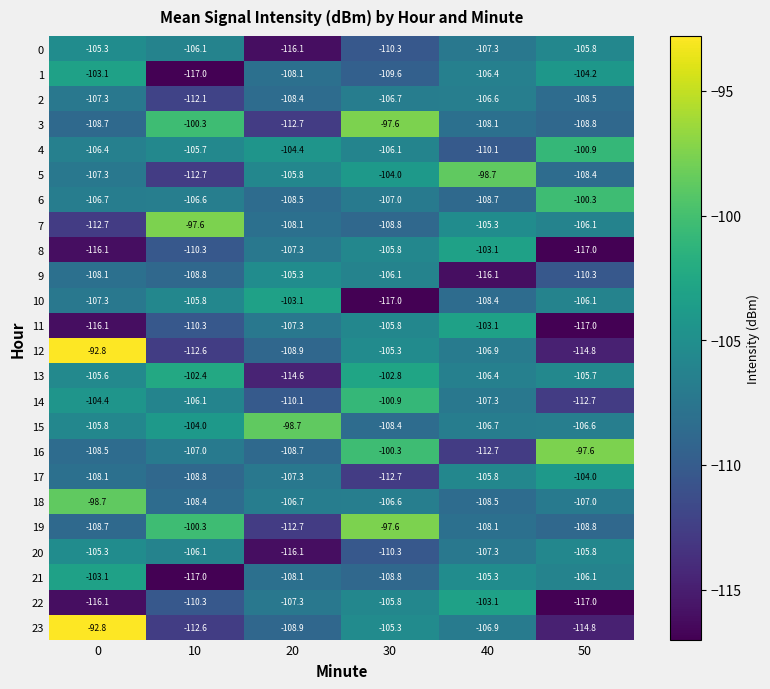

Where is 20 nearest to the value -110?

30